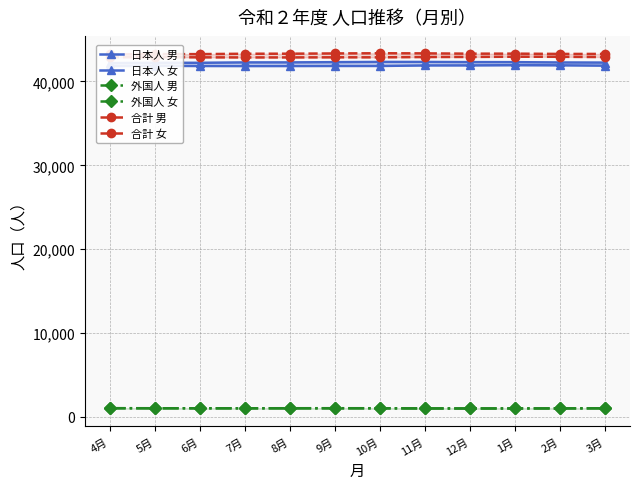

How many lines are shown in the chart?

6